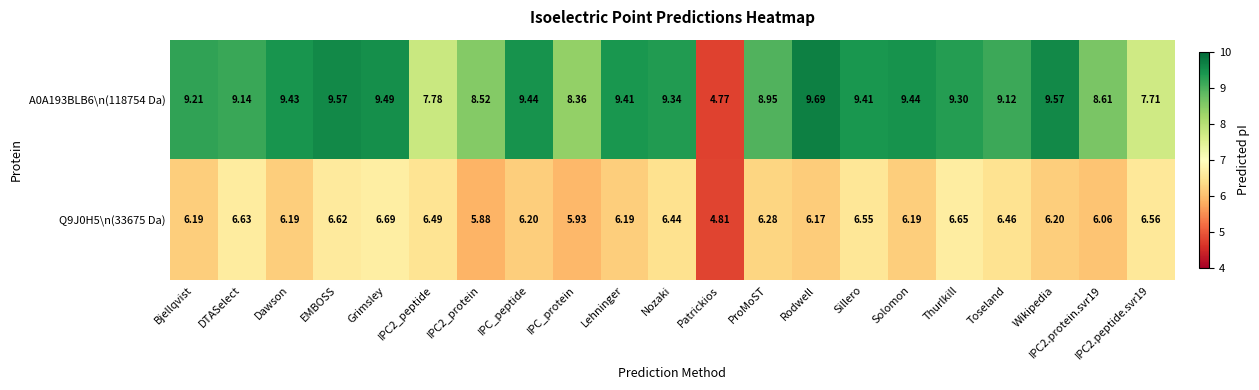

Is the value of A0A193BLB6\n(118754 Da) at Nozaki greater than the value of Q9J0H5\n(33675 Da) at IPC2.protein.svr19?

Yes